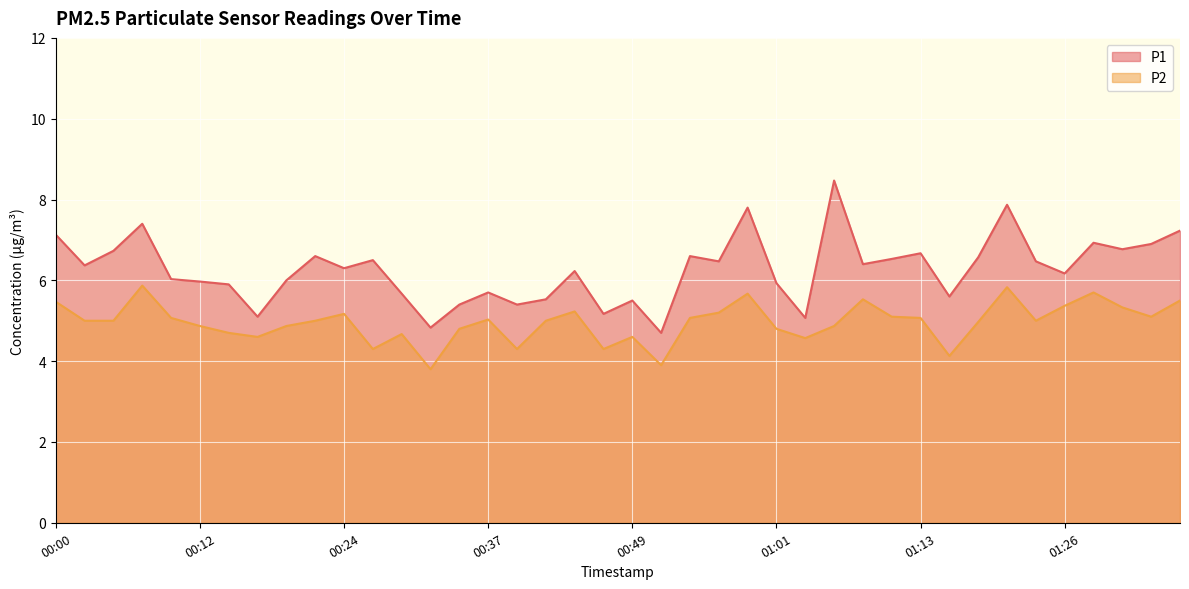

What is the difference between the P1 values at 00:39 and 00:07?

2.0